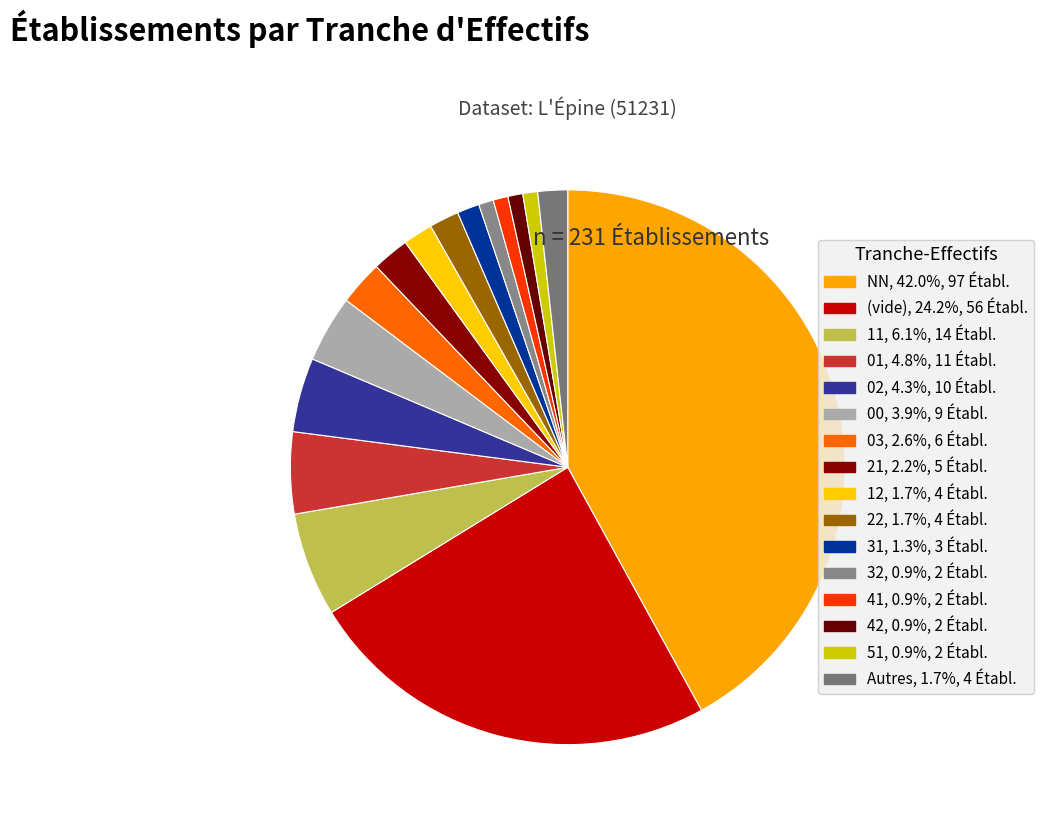

Is there a majority slice in this chart?

No